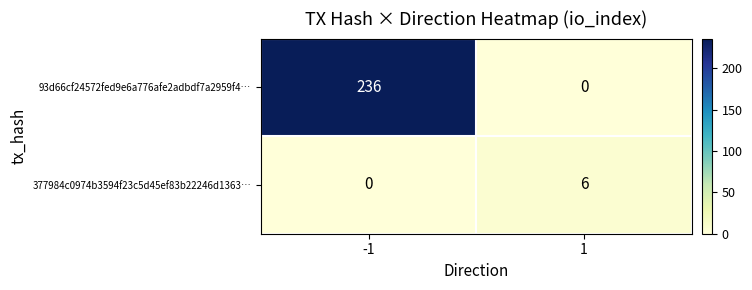

True or false: 377984c0974b3594f23c5d45ef83b22246d1363… has a value of -4 at -1.

False